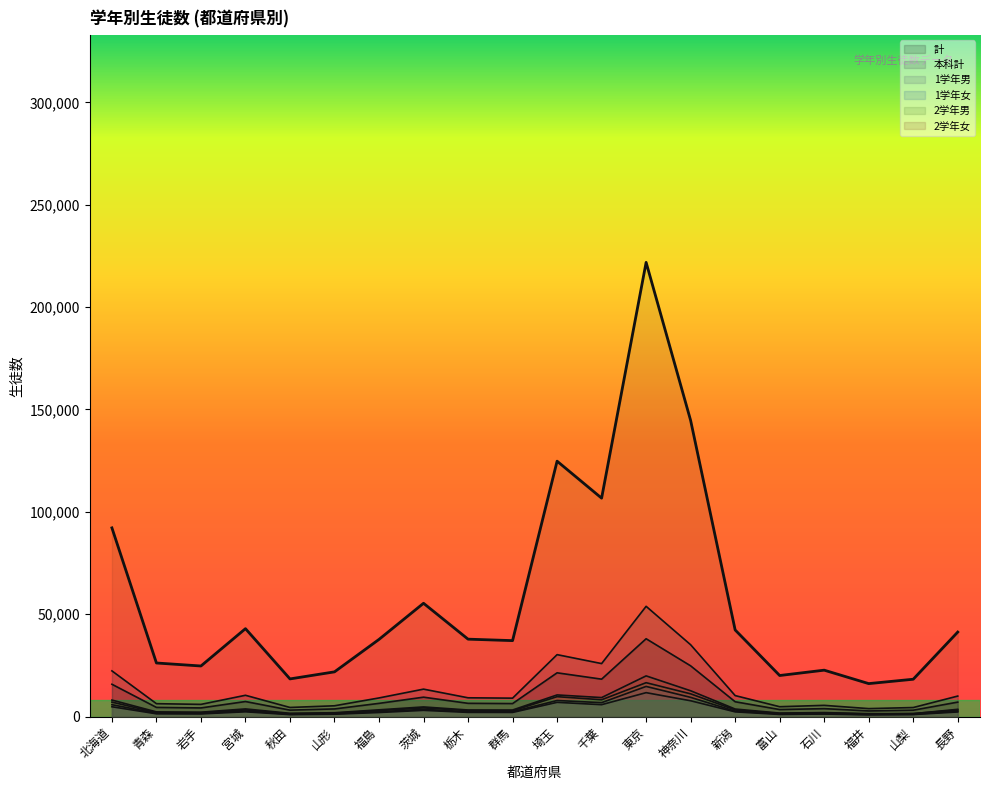

At which category does 本科計 reach its first local peak?

宮城